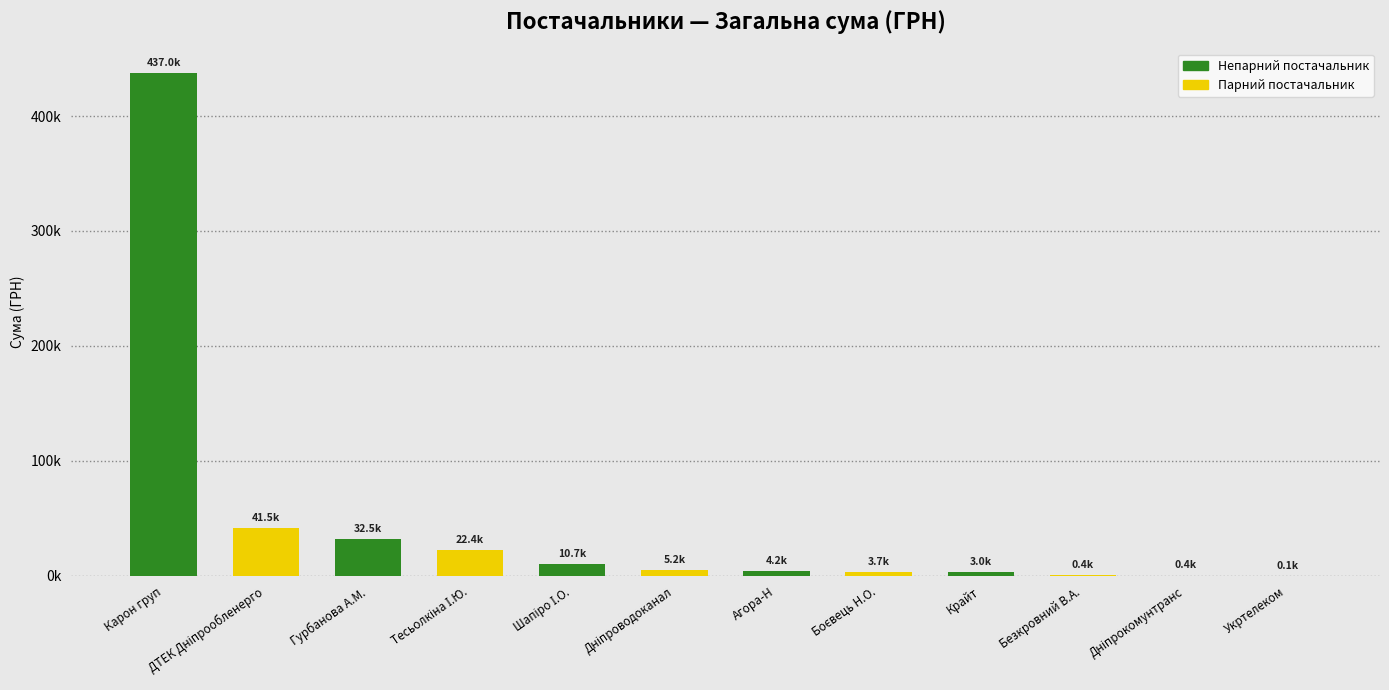

Reading right to left, what are all the values shown in this chart?

135.0	361.8	390.0	3040.0	3730.0	4200.0	5172.0	10710.6	22400.7	32511.6	41458.7	437020.2